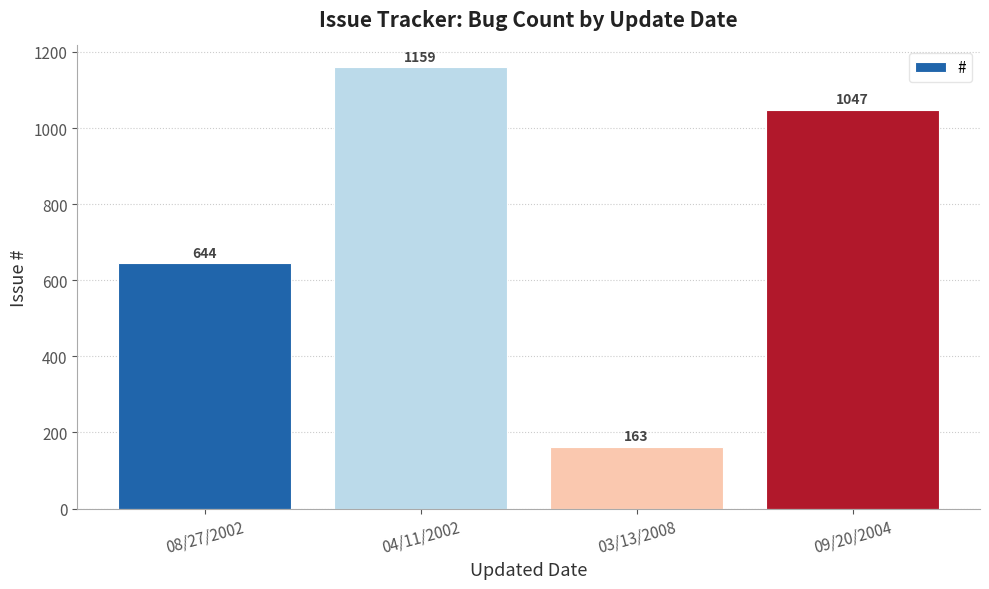

How many series are shown in this chart?

1